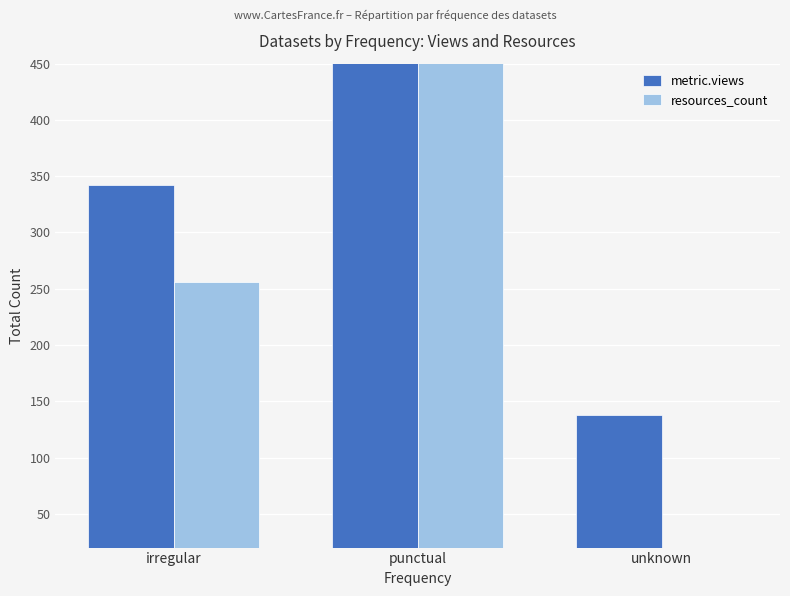

What are all the series names shown in the legend?

metric.views, resources_count